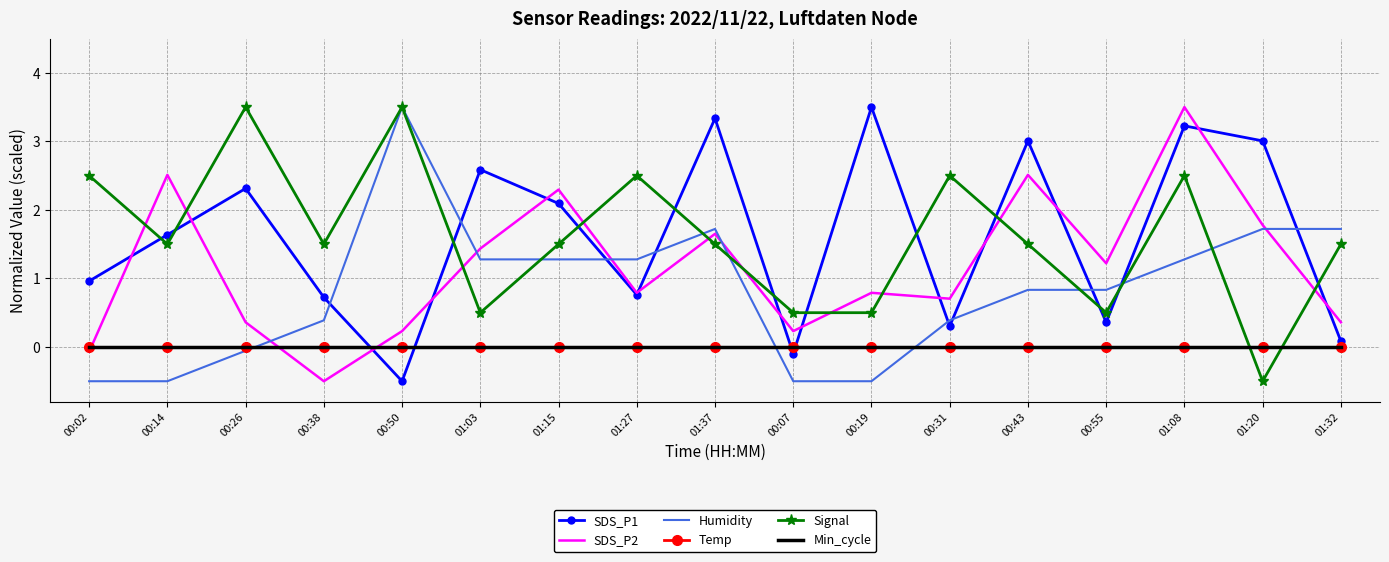

How many values in the SDS_P2 series exceed 0?

15